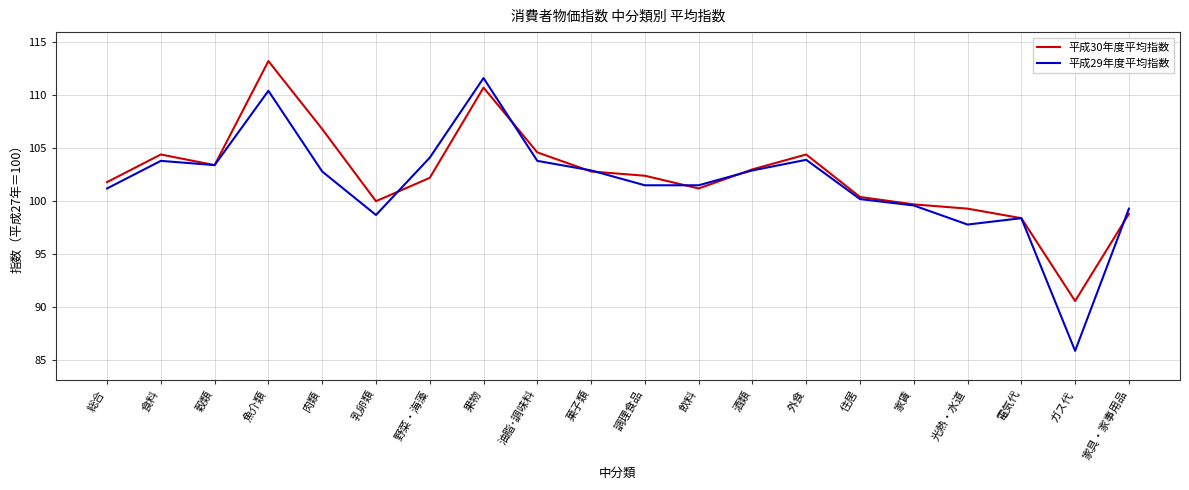

What is the smallest value displayed?

85.9